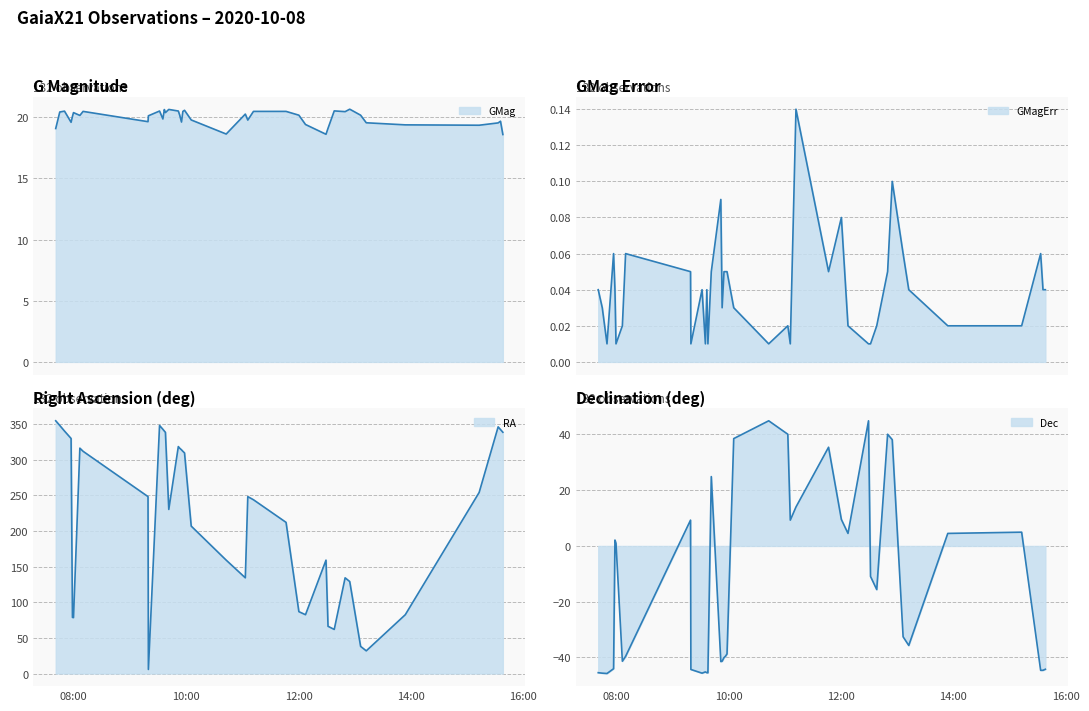

What are all the series names shown in the legend?

GMag, GMagErr, RA, Dec